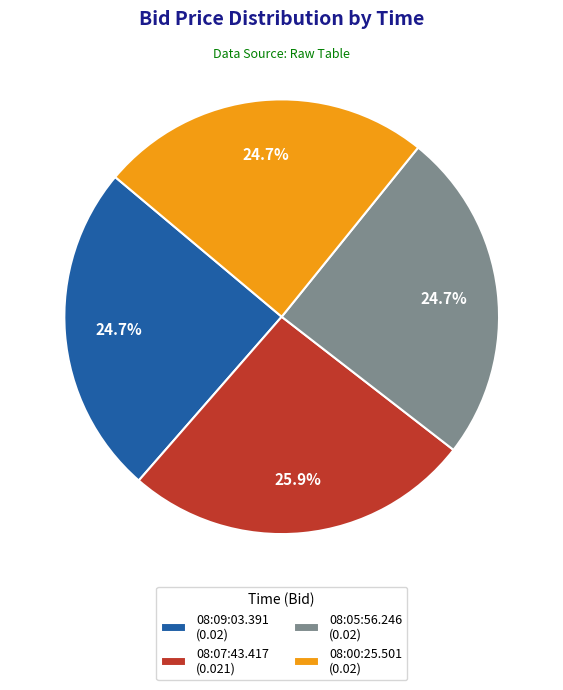

To the nearest percent, what portion does 08:05:56.246 represent?

25%